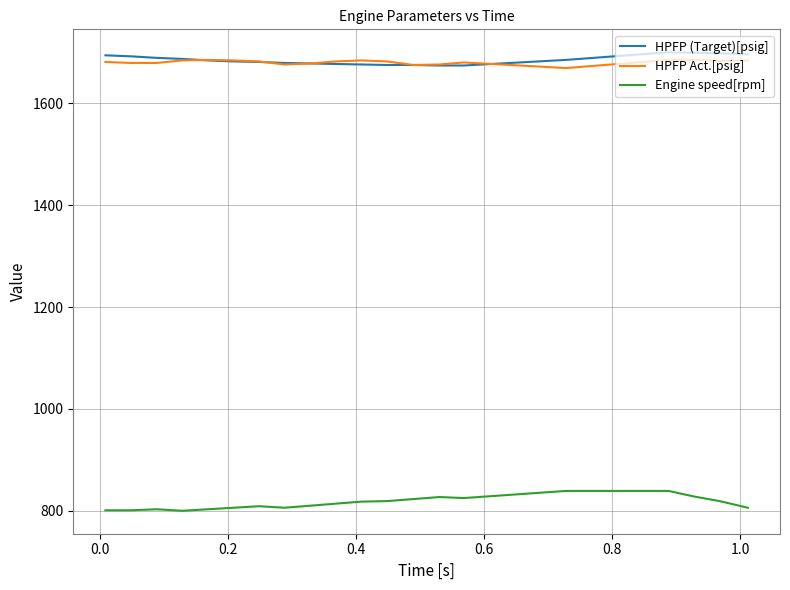

True or false: Engine speed[rpm] and HPFP (Target)[psig] intersect in this chart.

False